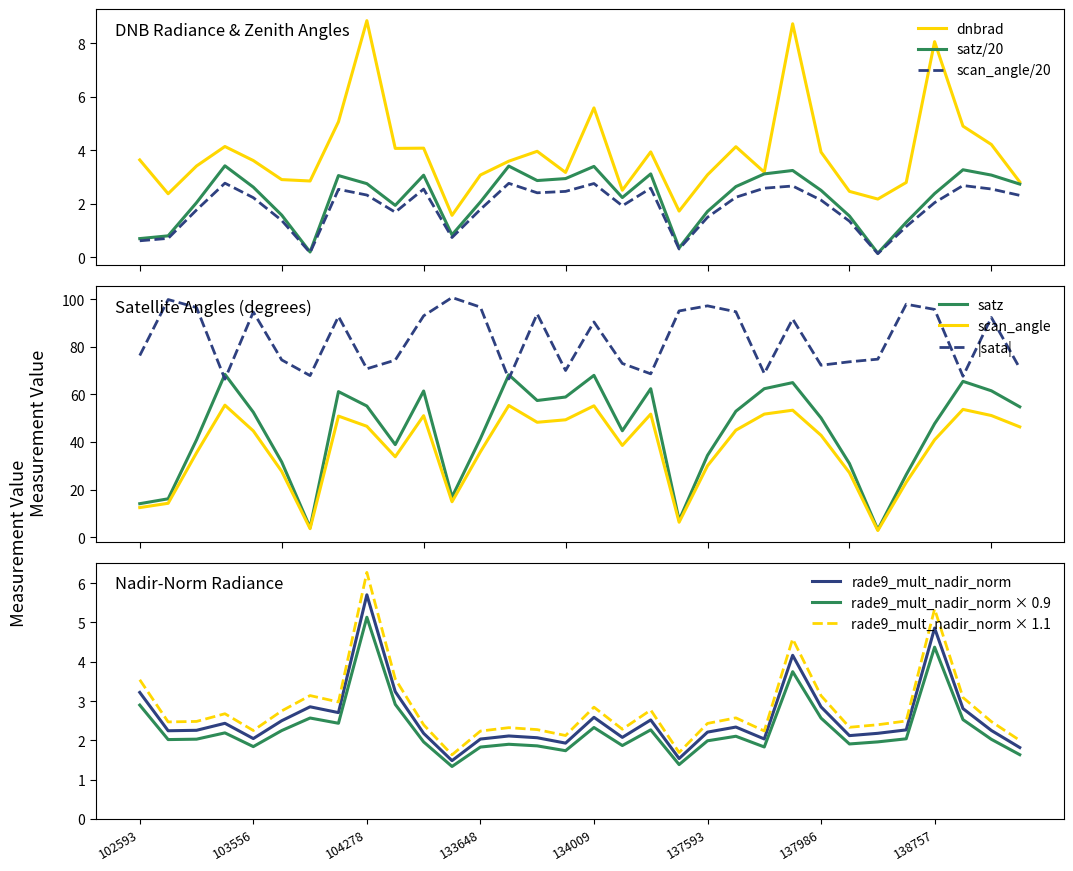

True or false: dnbrad and scan_angle/20 intersect in this chart.

False